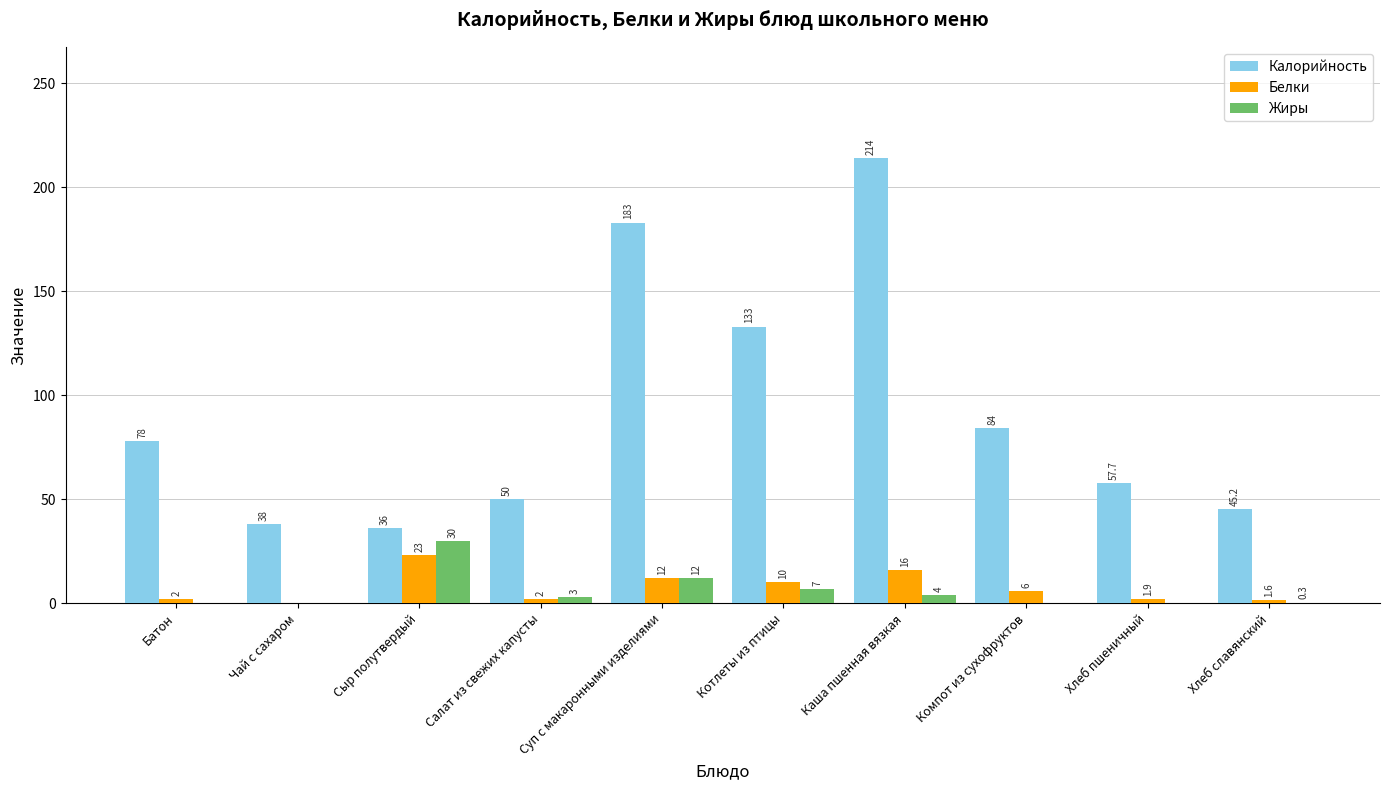

The value of Жиры at Сыр полутвердый is 30.0. True or false?

True